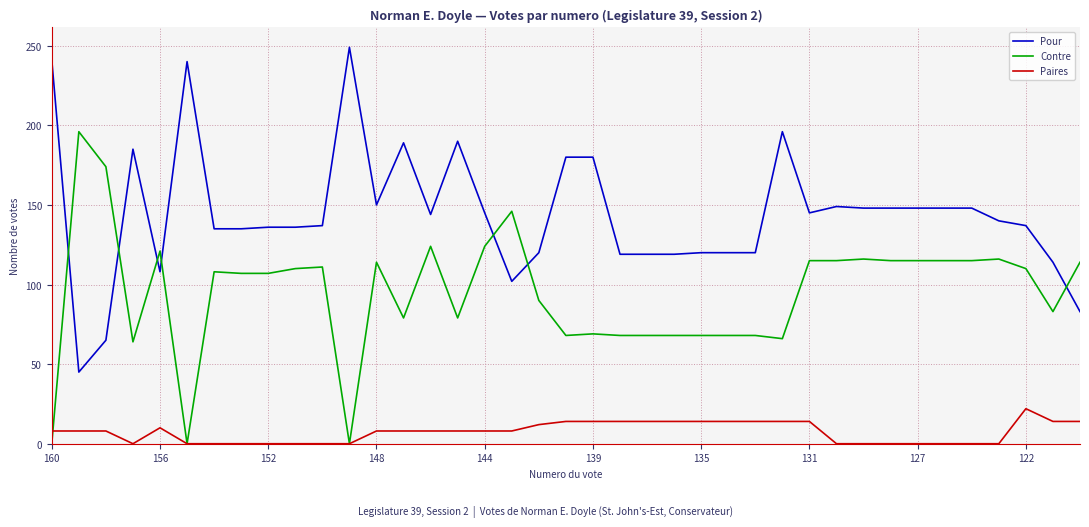

What is the maximum value for Pour?

249